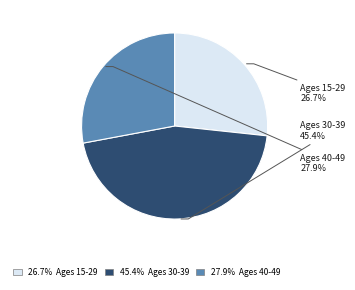

Rank the categories by value from highest to lowest.

Ages 30-39, Ages 40-49, Ages 15-29